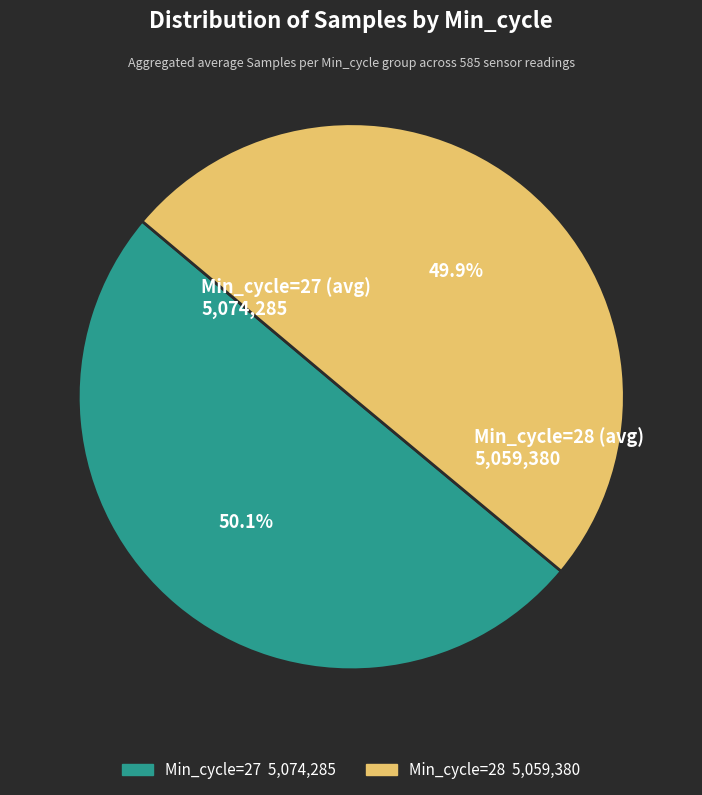

Count the number of slices in the pie.

2